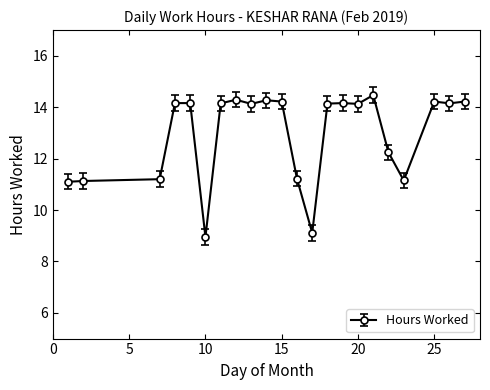

True or false: the data has more than 2 interior local peaks.

True